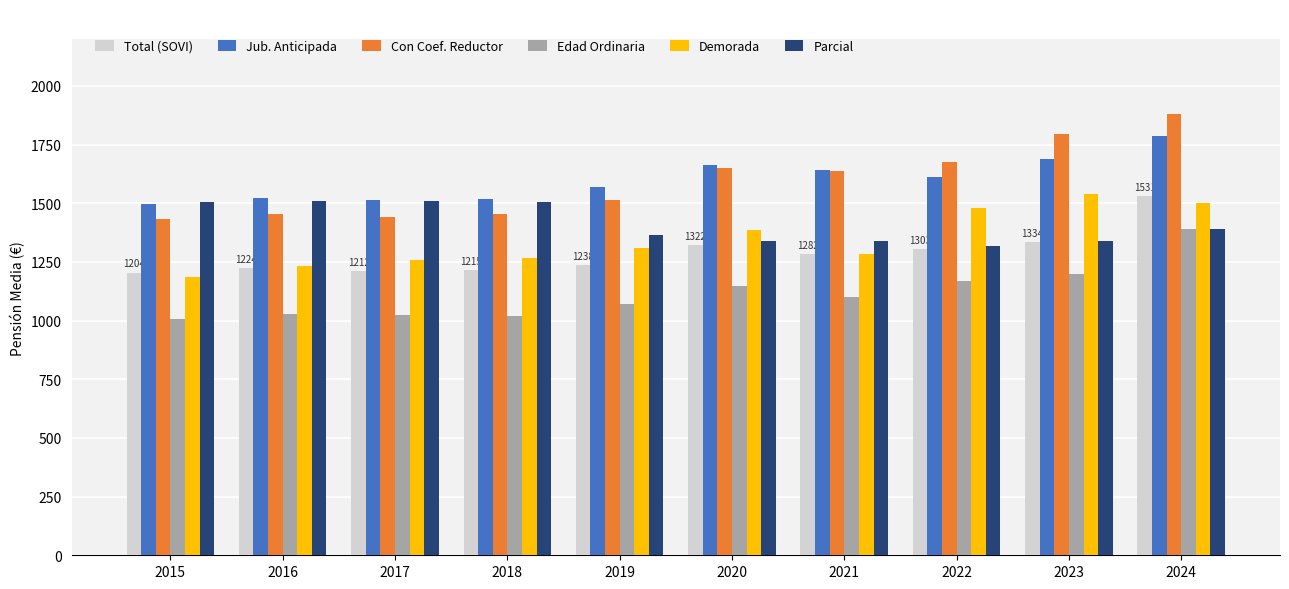

Which series changed the most between 2021 and 2023?

Demorada